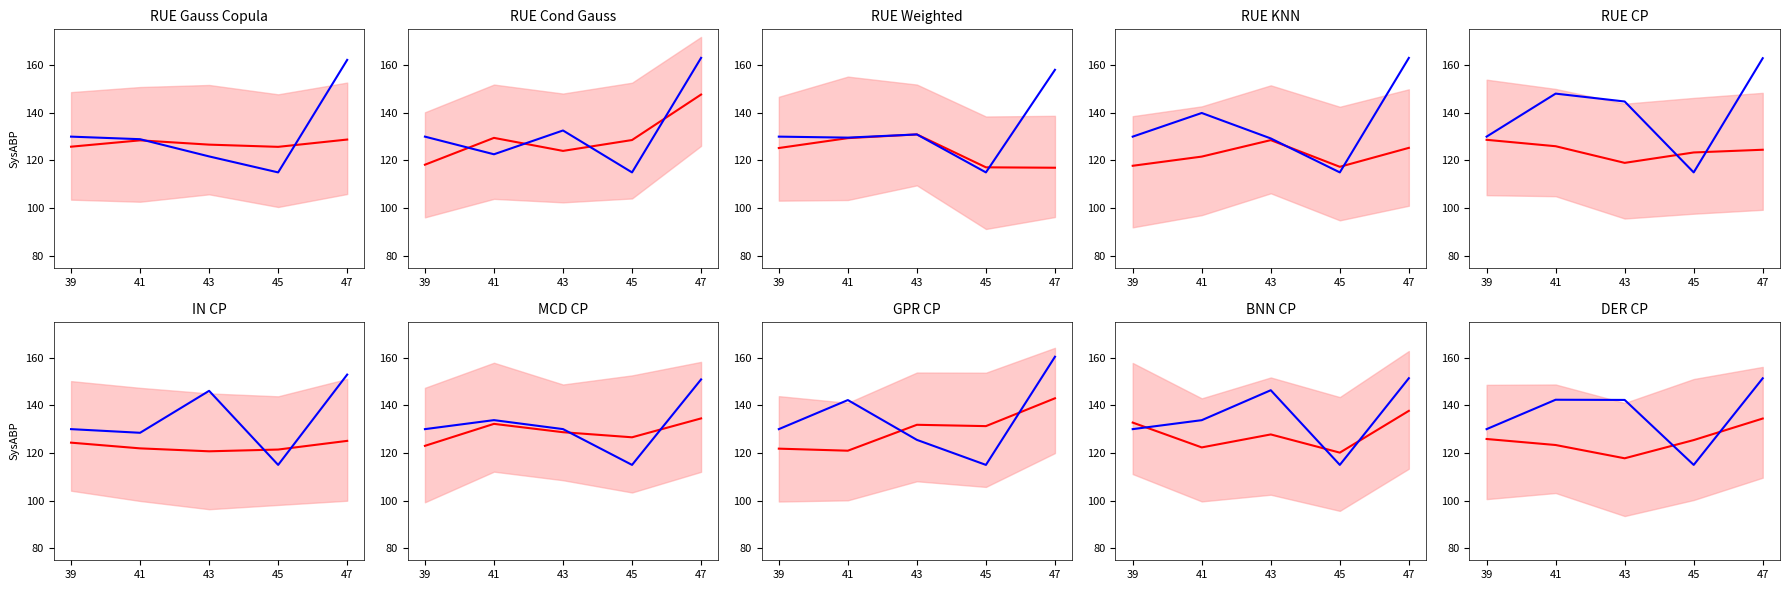

Which series has the widest spread of values?

observed